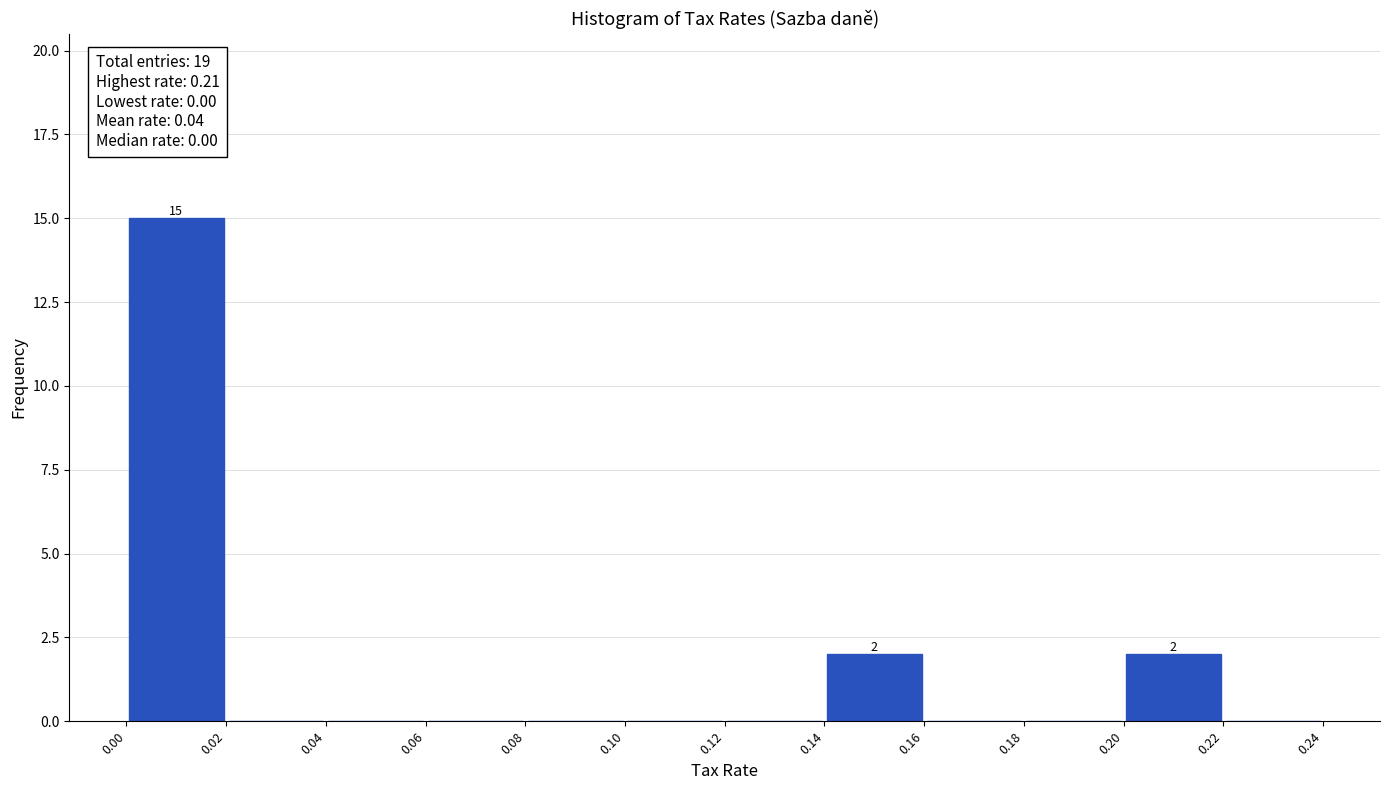

Over which range of the x-axis is the bar tallest?

0.00 to 0.02